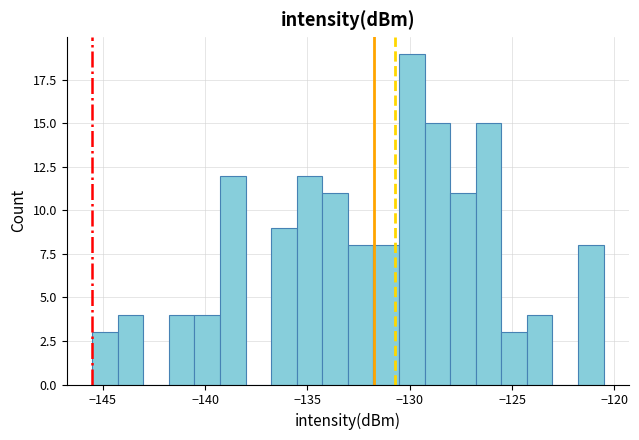

Around what value on the x-axis is the tallest bar? Give the approximate position of its centre, as read against the axis.

-130.0